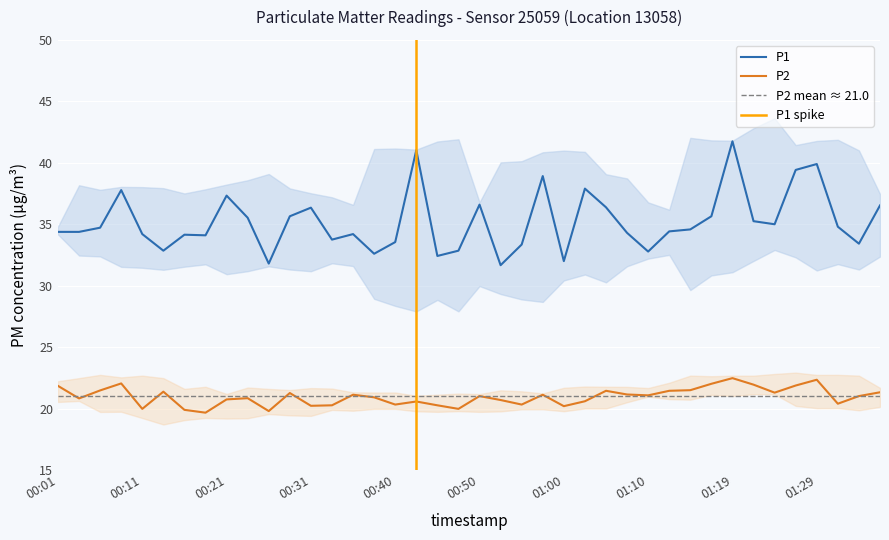

Which category has the highest value in the P1 series?

01:19